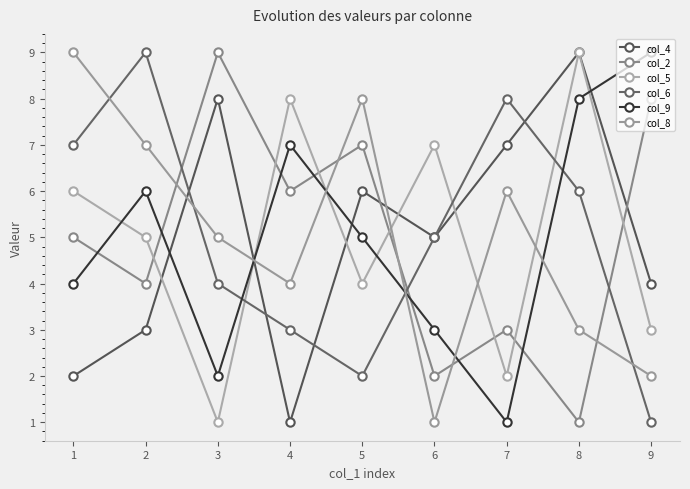

Between which two adjacent categories do col_4 and col_8 first intersect?

2 and 3